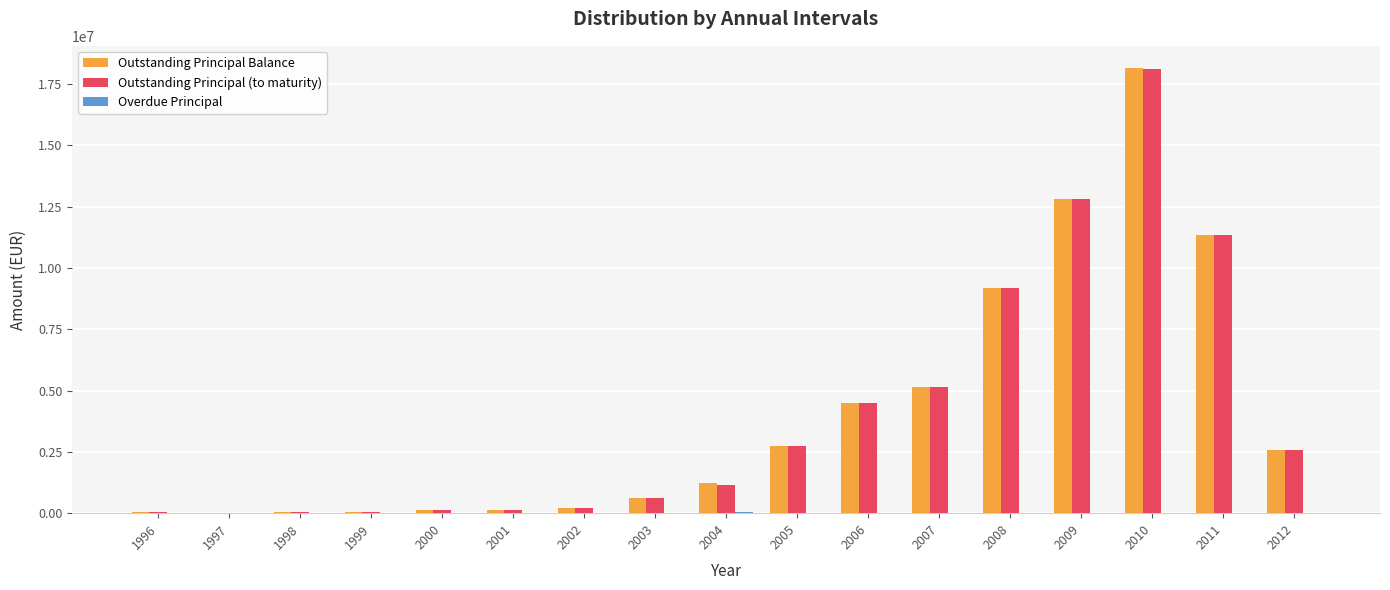

What is the maximum value shown in the chart?

18151190.0